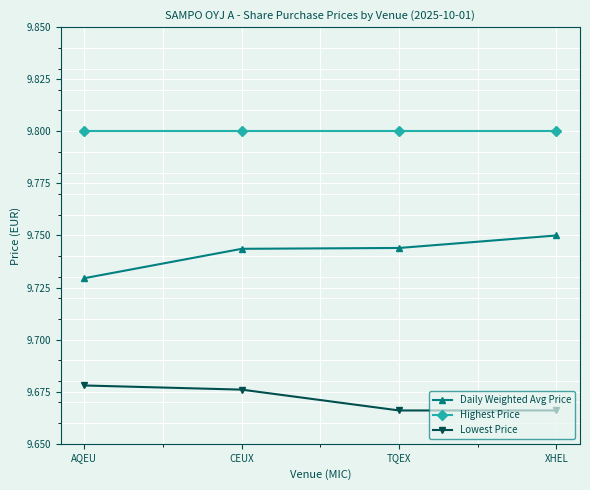

What is the label of the 4th point from the right?

AQEU